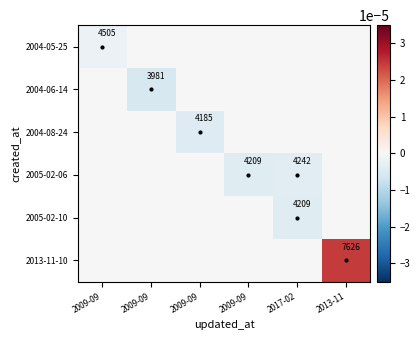

True or false: 2013-11-10 has a value of 0.0 at 2009-09.

False